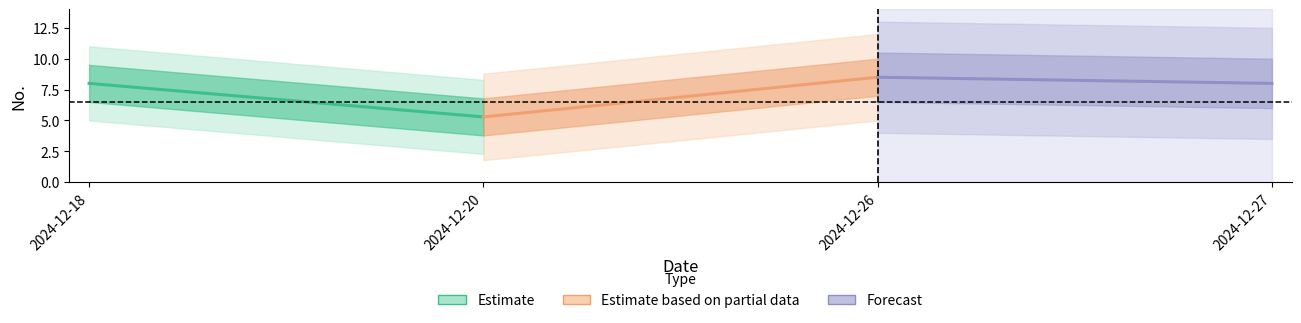

Is the value of Estimate at 2024-12-20 greater than the value of Forecast at 2024-12-18?

No